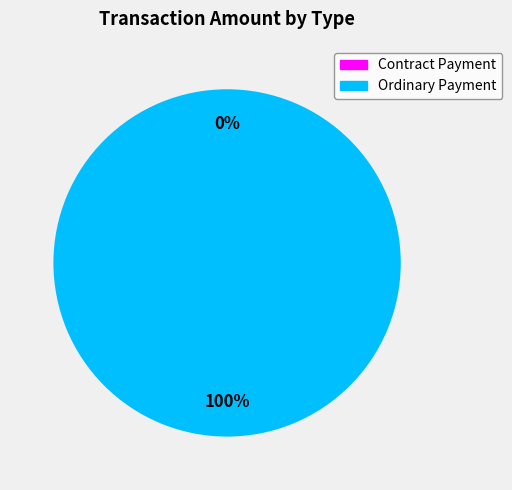

How many slices are in this pie chart?

2